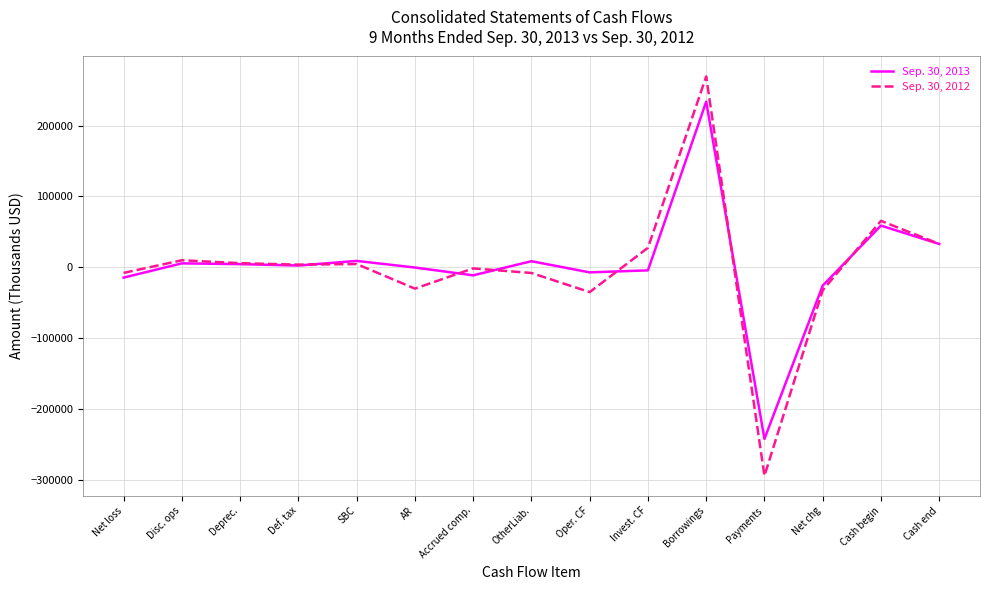

Is this an area chart (filled region under the line)?

No